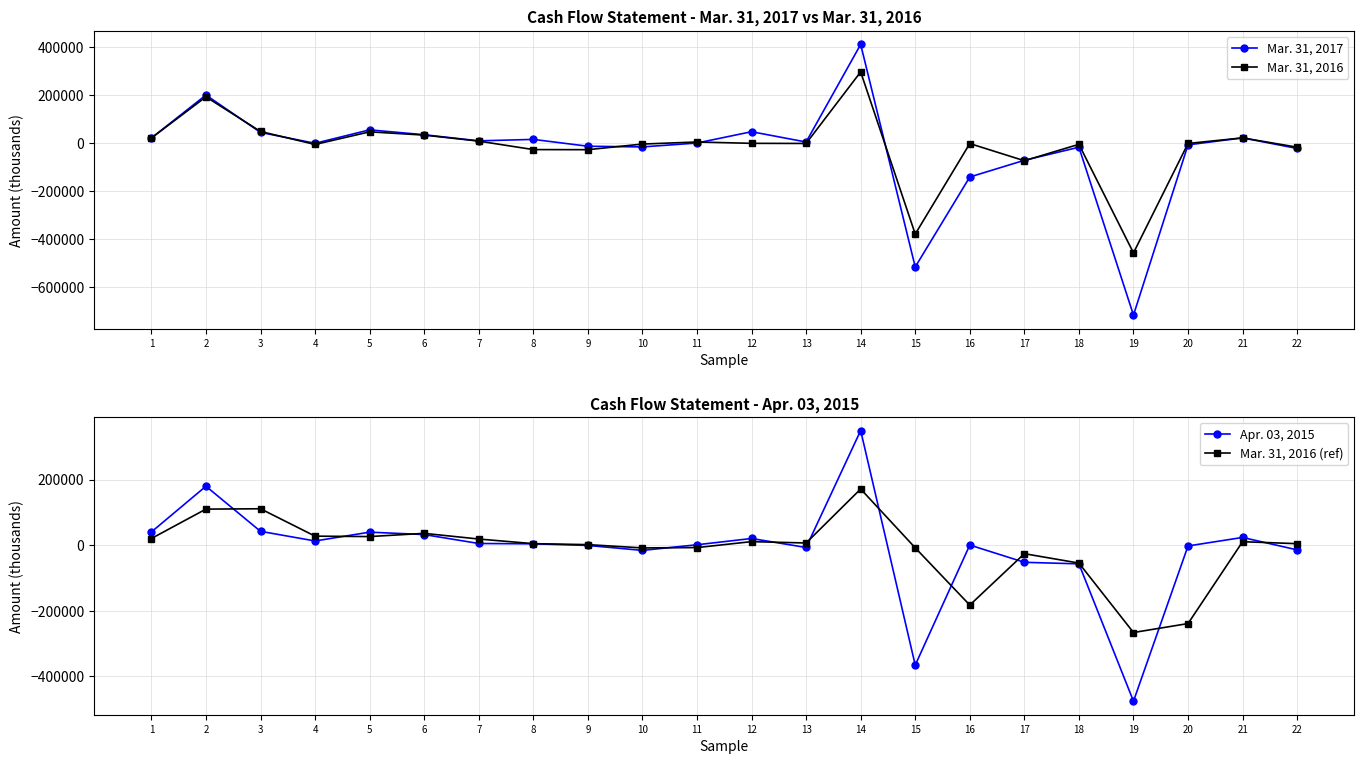

What is the difference between the maximum and minimum values in the Mar. 31, 2016 (ref) series?

438005.5